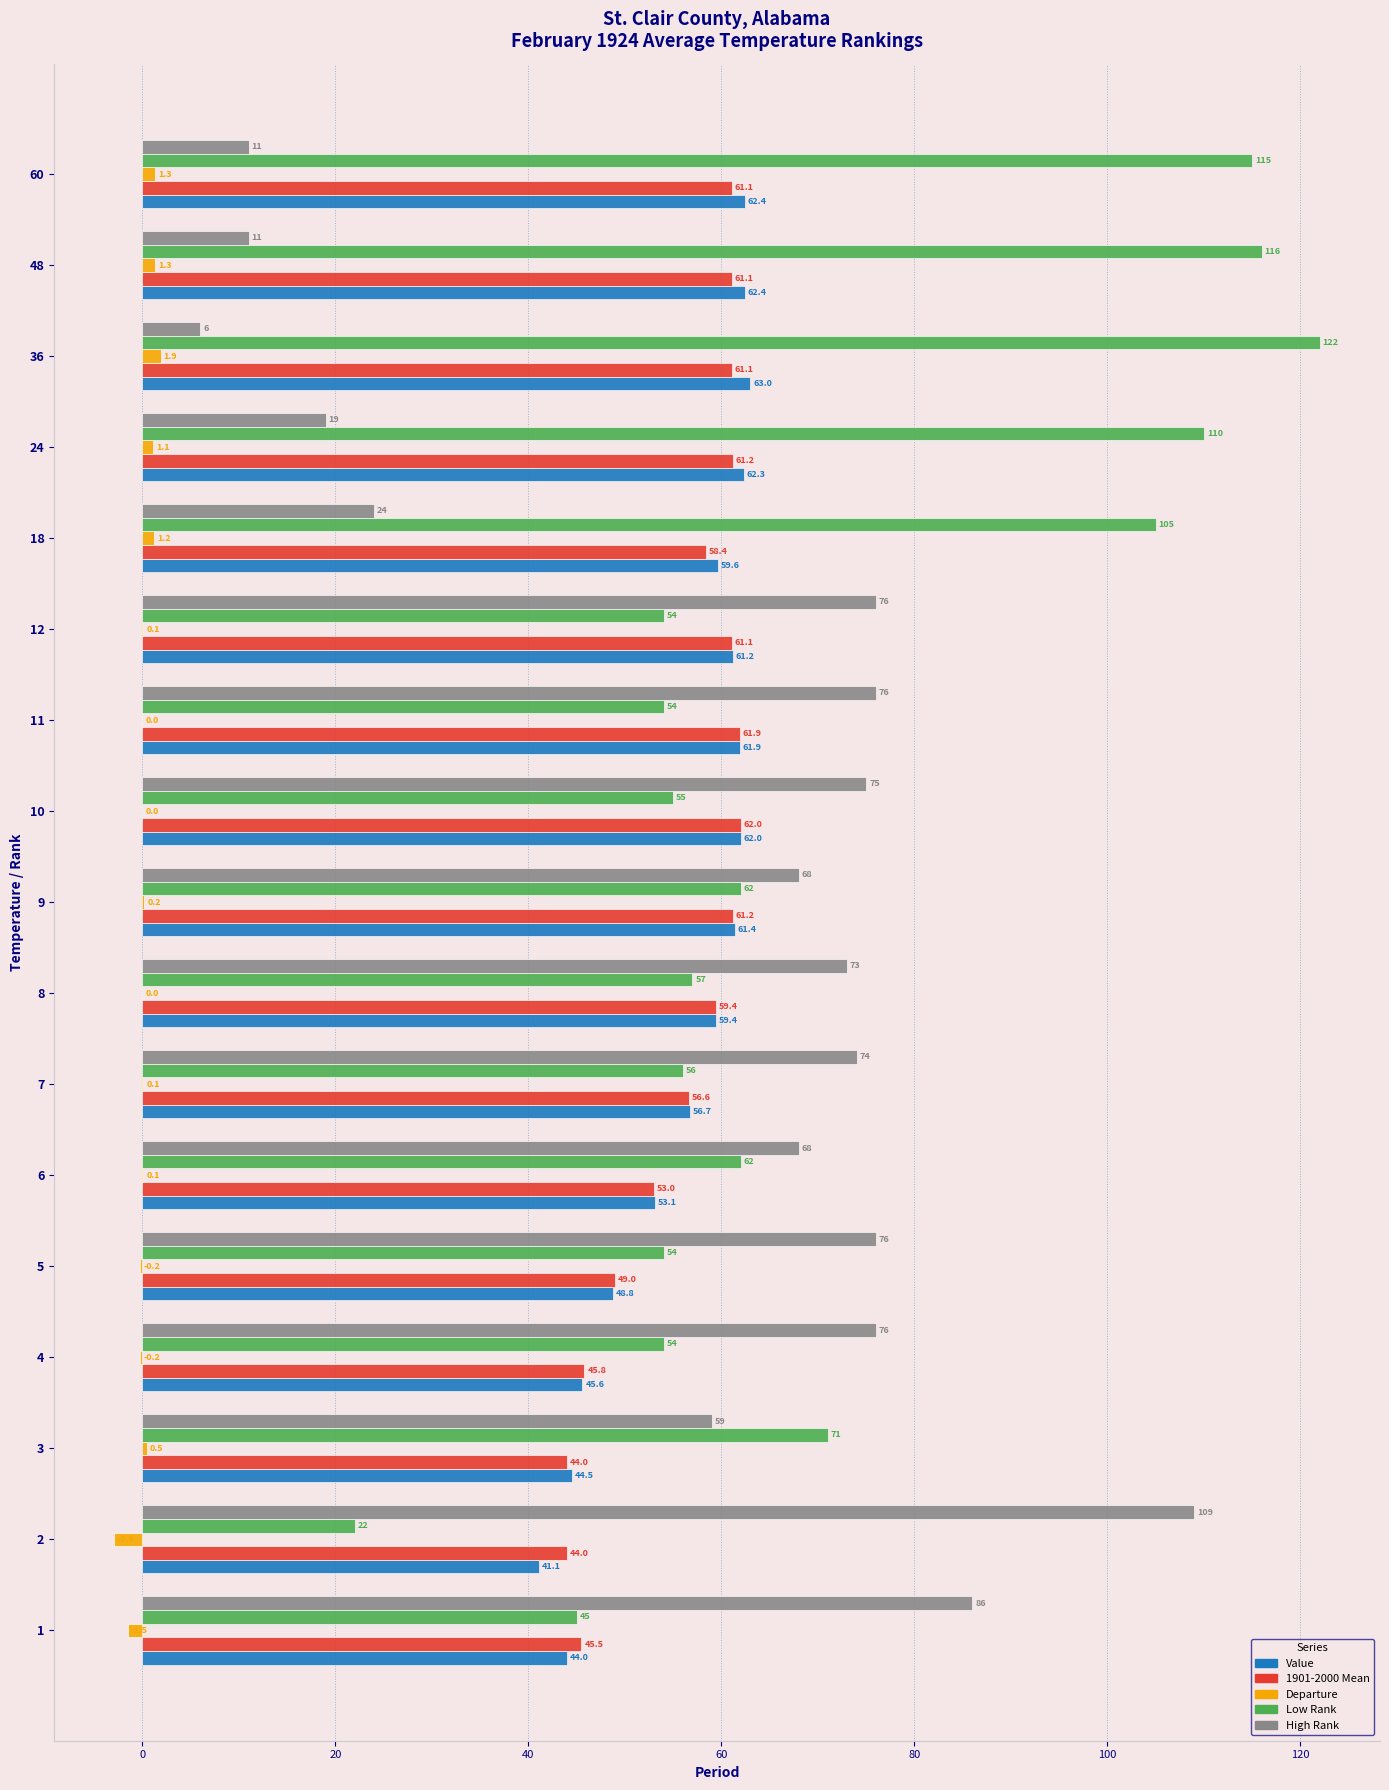

What is the average value of the Departure series?

0.2